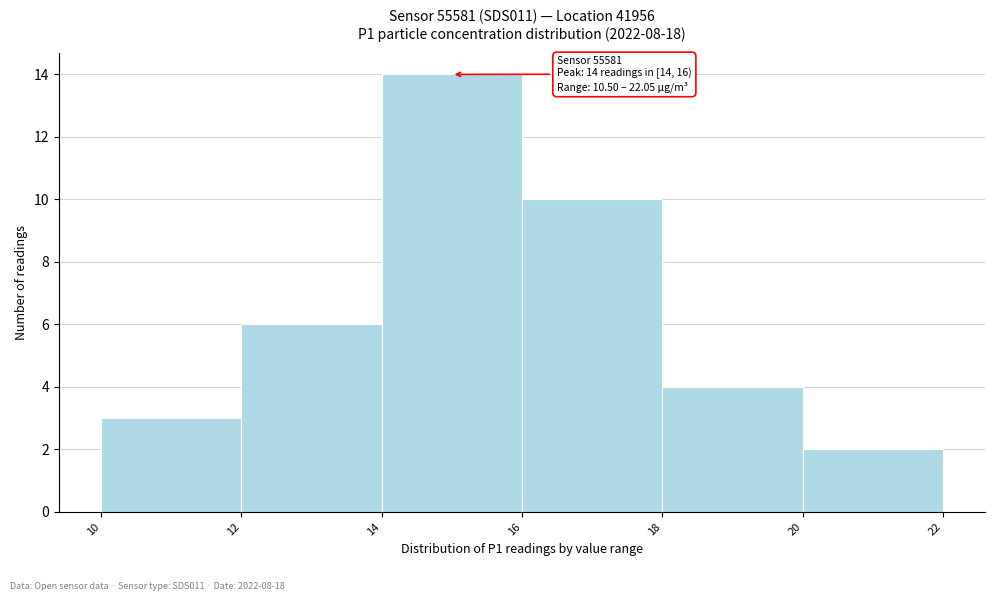

Which range on the x-axis has the tallest bar?

14 to 16